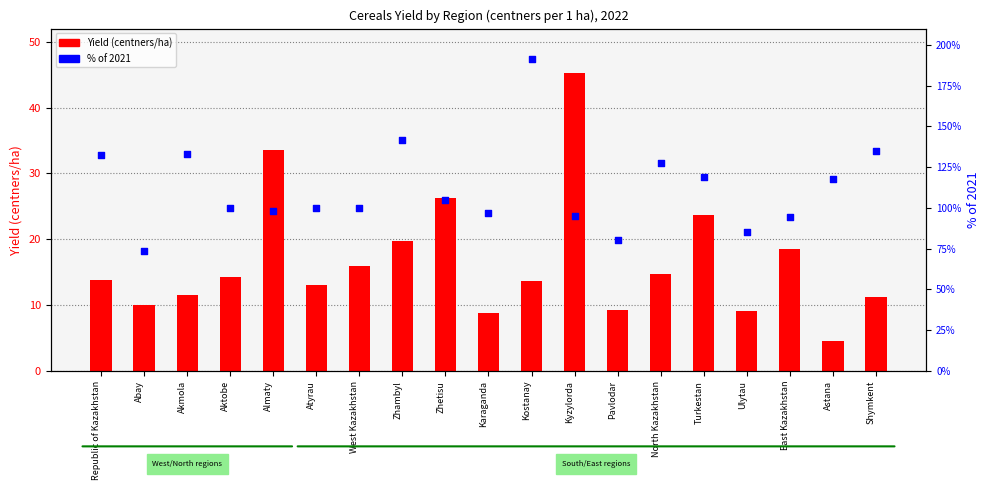

Which series has the widest spread of Y values?

% of 2021